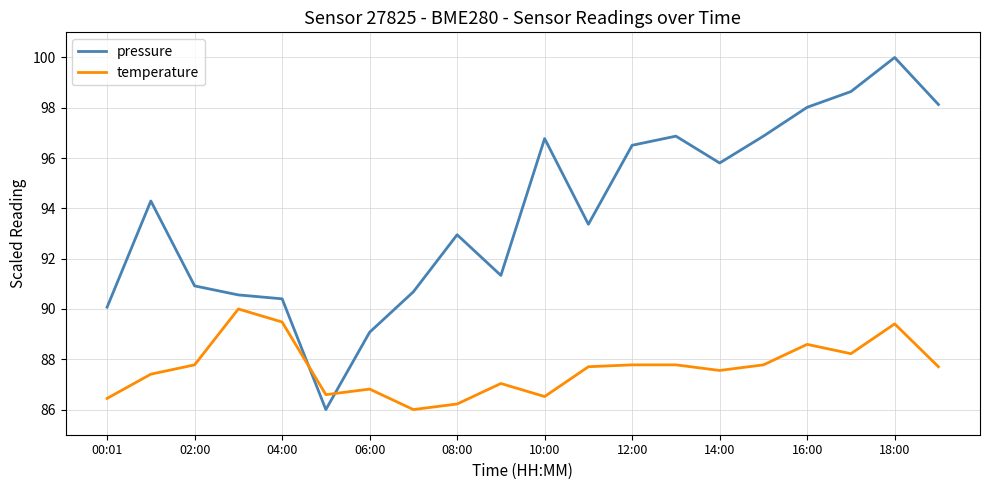

What is the average value of the pressure series?

93.9